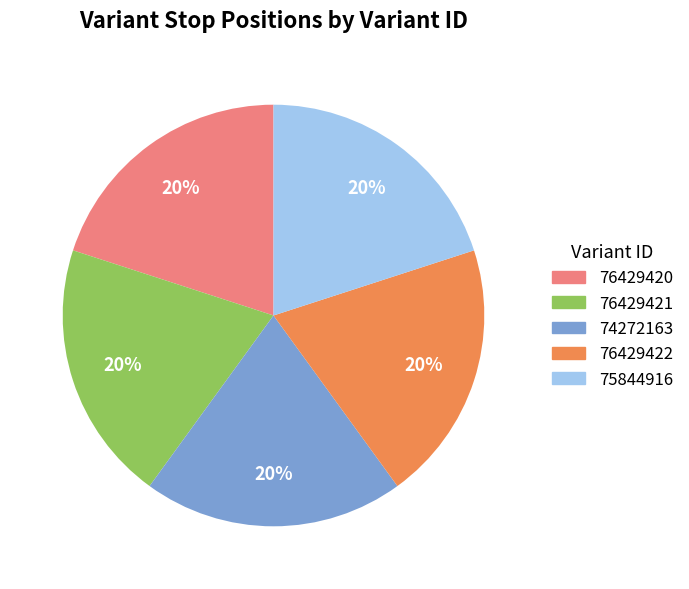

Is 76429420 the majority of the pie?

No